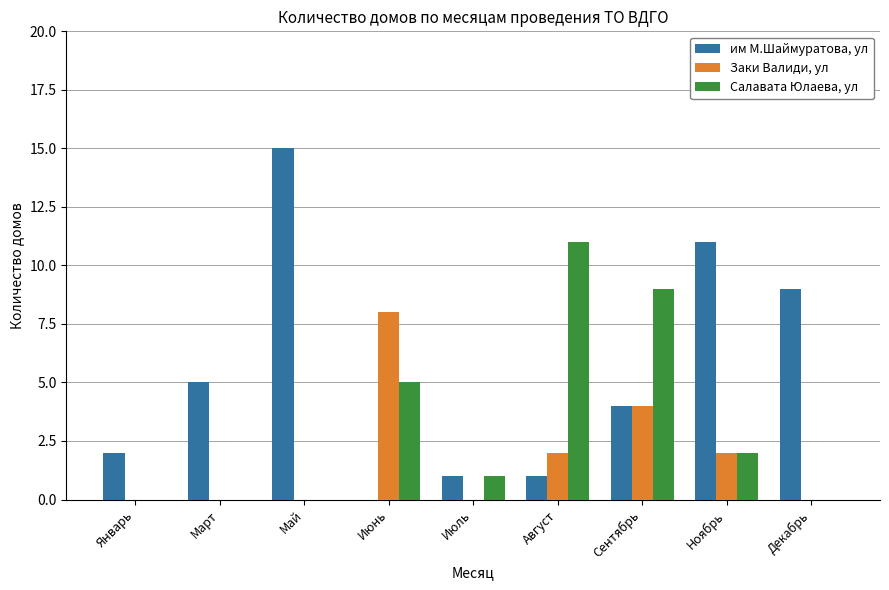

What are all the series names shown in the legend?

им М.Шаймуратова, ул, Заки Валиди, ул, Салавата Юлаева, ул